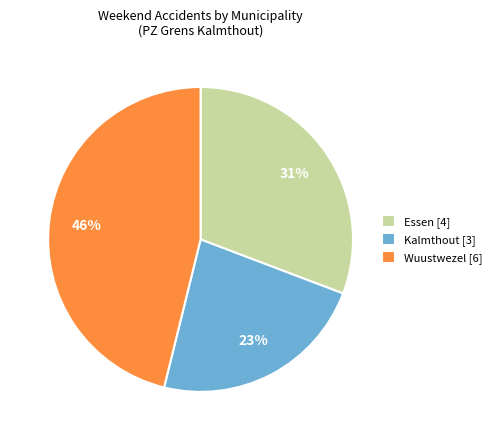

Is Essen the majority of the pie?

No